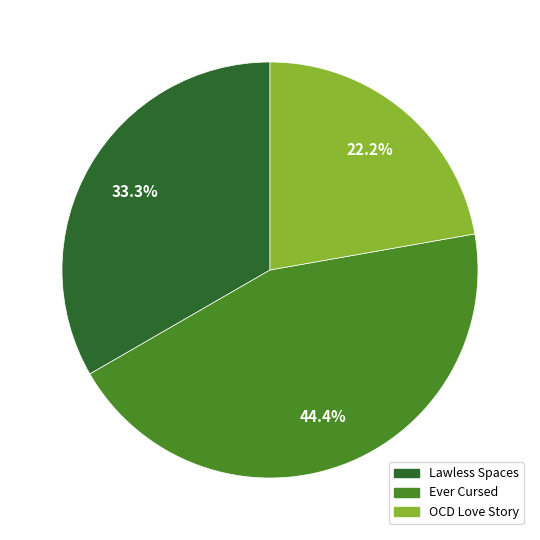

How many segments does this pie chart have?

3